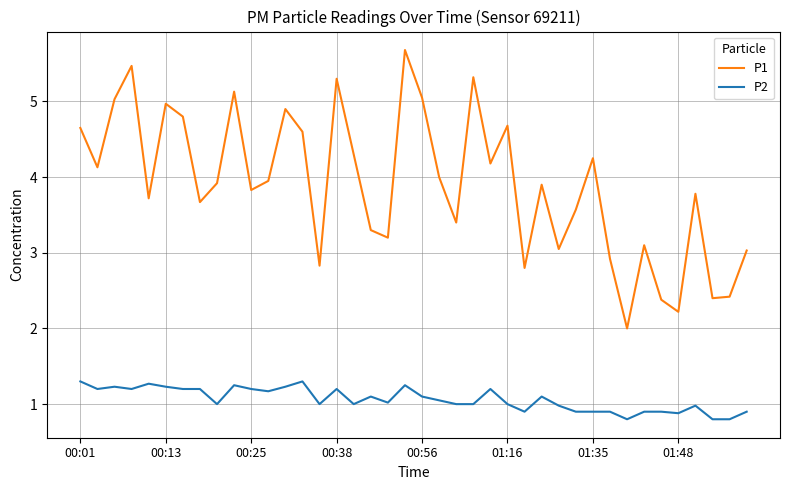

How many categories are shown in the chart?

40